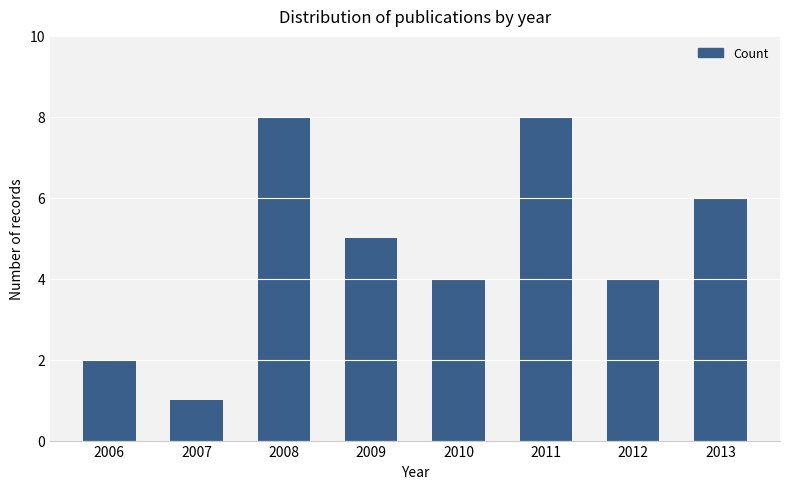

What is the greatest value displayed?

8